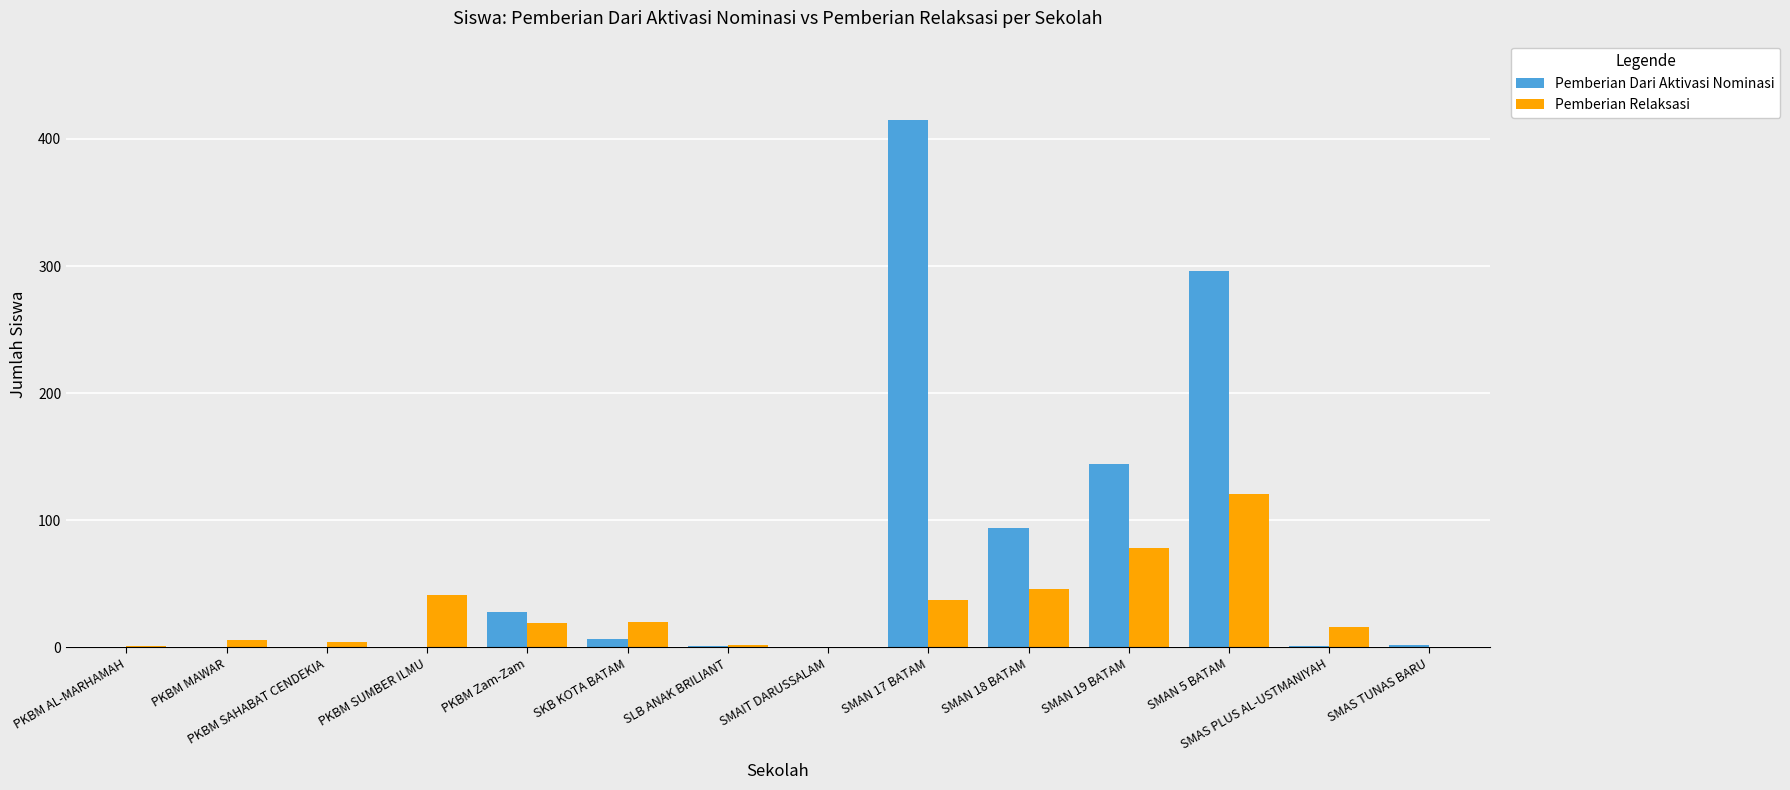

Which series changed the most between SMAIT DARUSSALAM and SMAN 18 BATAM?

Pemberian Dari Aktivasi Nominasi